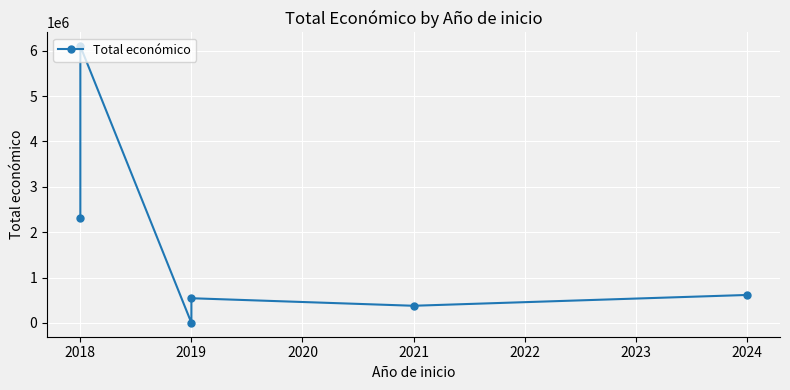

The value at 2017 is 1542471. True or false?

False